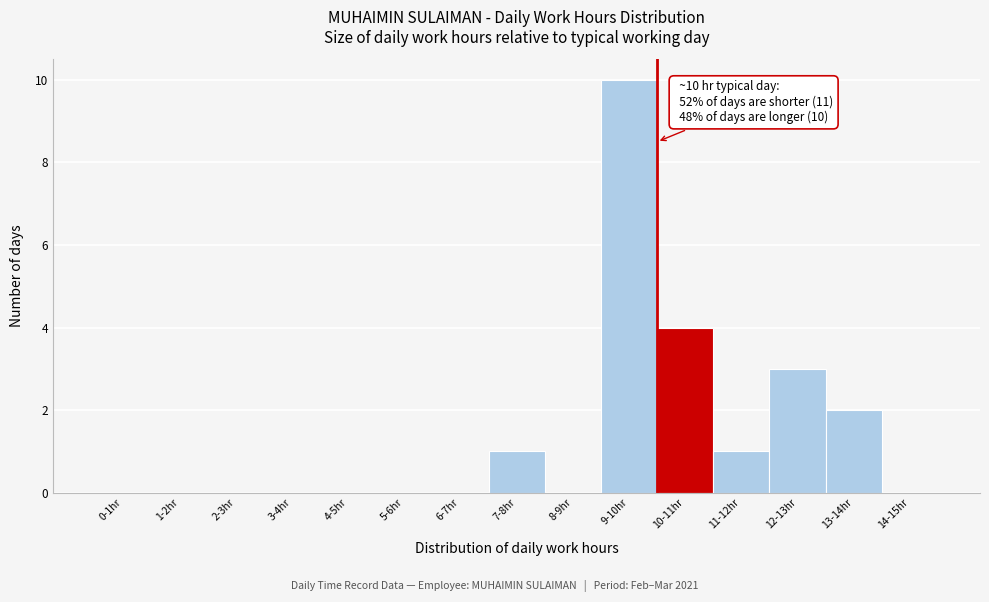

Reading right to left, what are all the values shown in this chart?

14-15hr=0	13-14hr=2	12-13hr=3	11-12hr=1	10-11hr=4	9-10hr=10	8-9hr=0	7-8hr=1	6-7hr=0	5-6hr=0	4-5hr=0	3-4hr=0	2-3hr=0	1-2hr=0	0-1hr=0